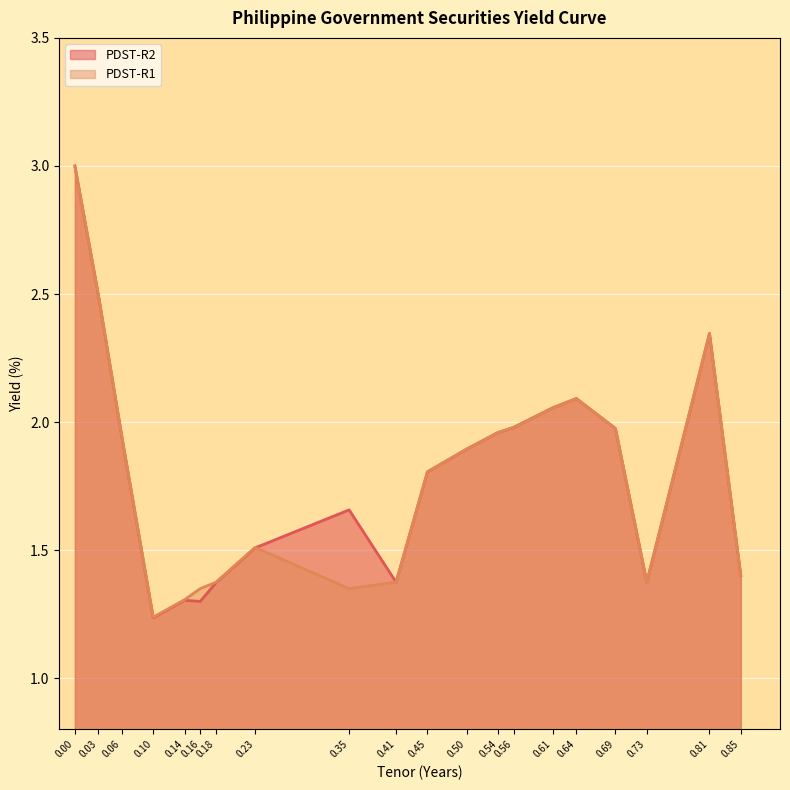

How many intersections are there between PDST-R2 and PDST-R1?

1